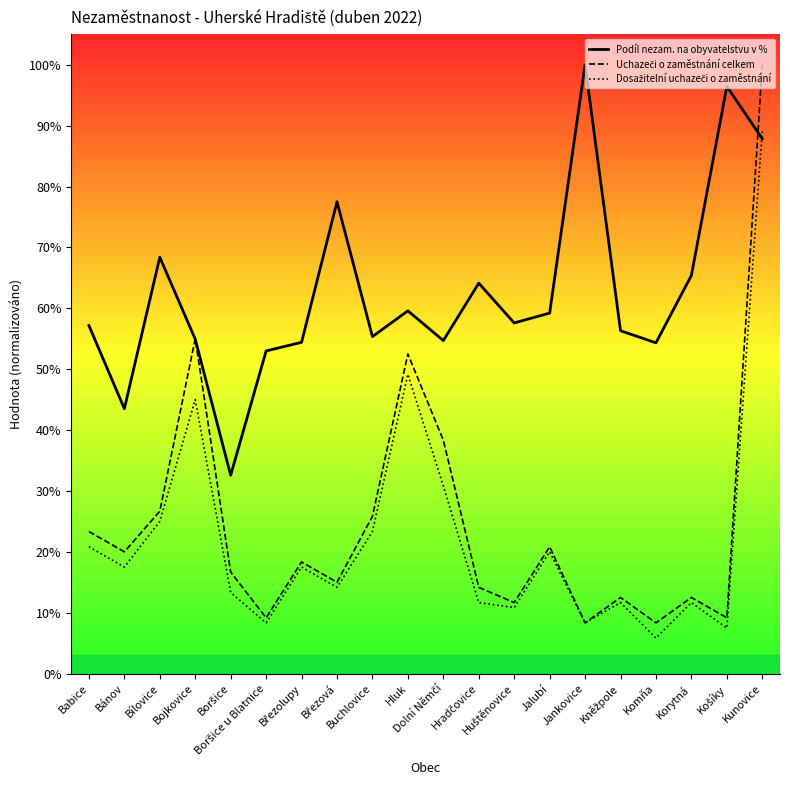

What is the difference between the maximum and minimum values in the Uchazeči o zaměstnání celkem series?

91.7